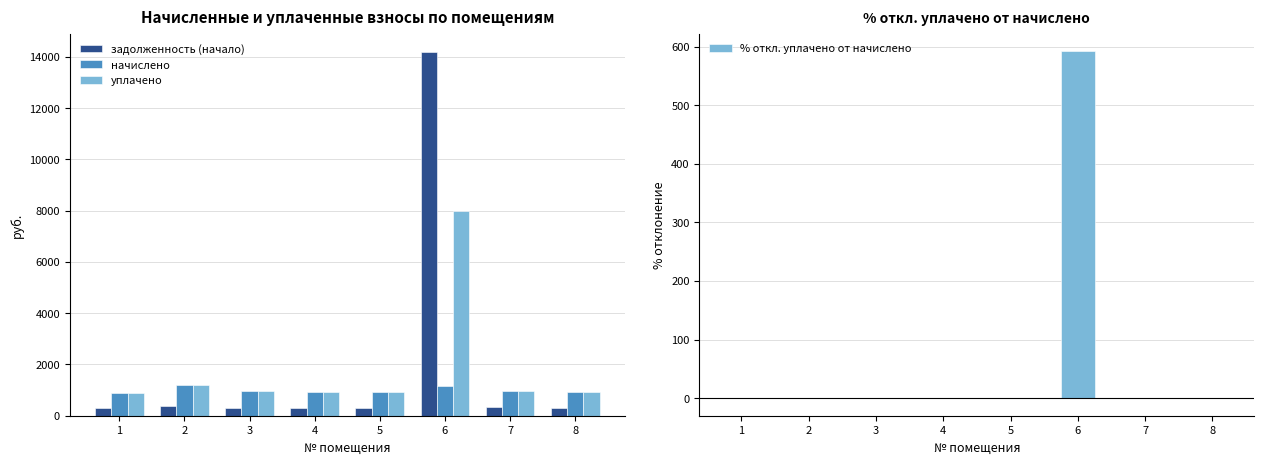

What is the spread (max minus min) of values at 3?

959.0